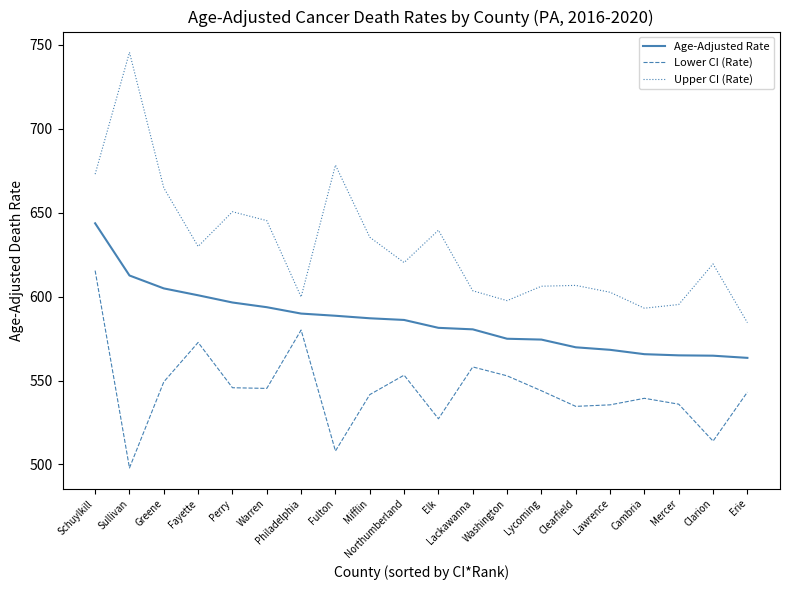

Rank the series by their maximum value, from lowest to highest.

Lower CI (Rate), Age-Adjusted Rate, Upper CI (Rate)